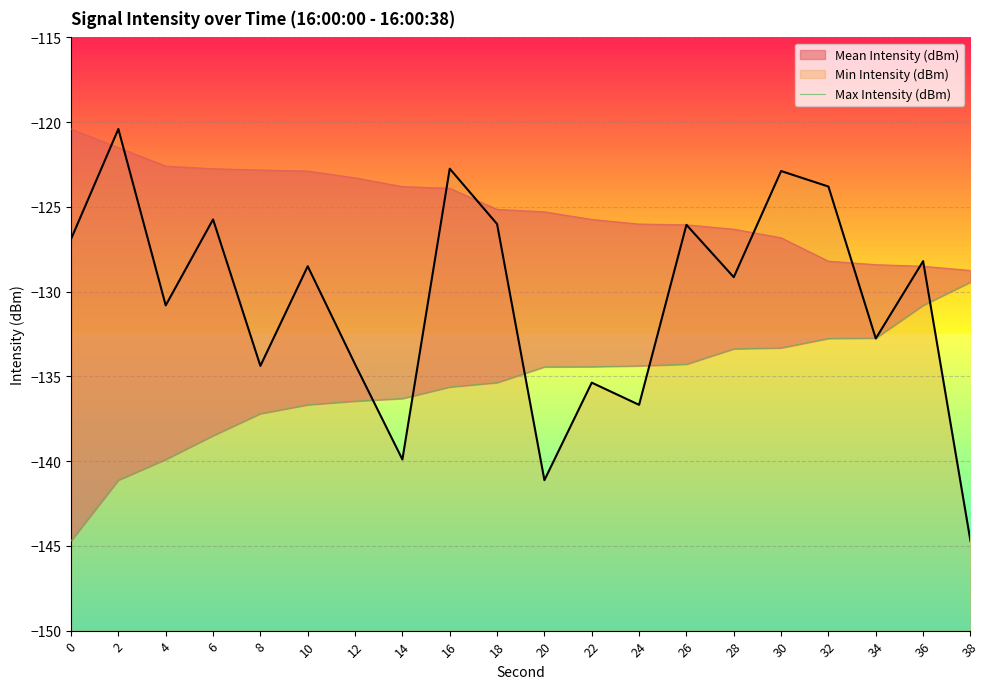

The value at 30 is -133.3. True or false?

True